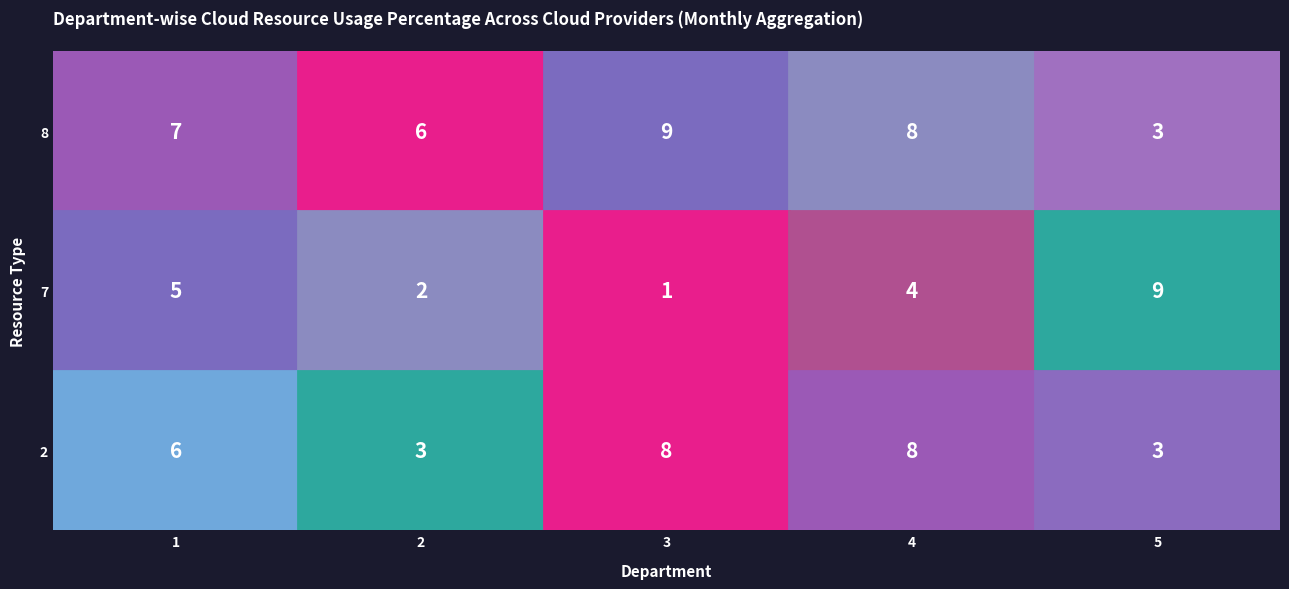

How many 4 values are between 6 and 7?

5